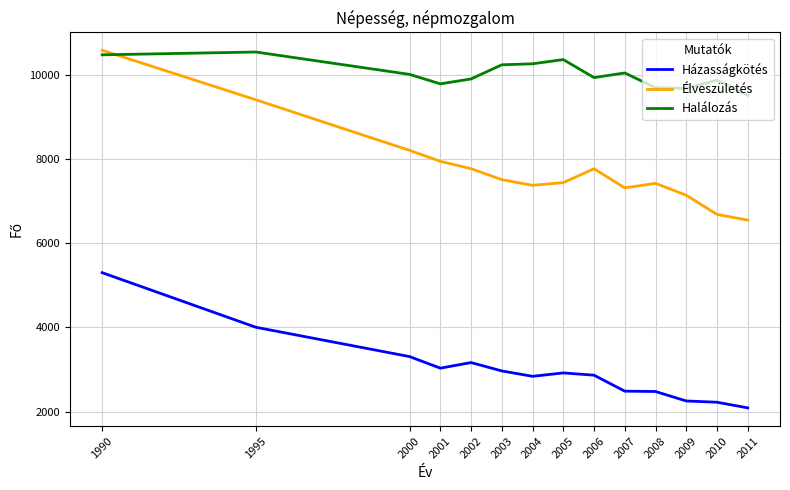

Which series has the largest total across all categories?

Halálozás